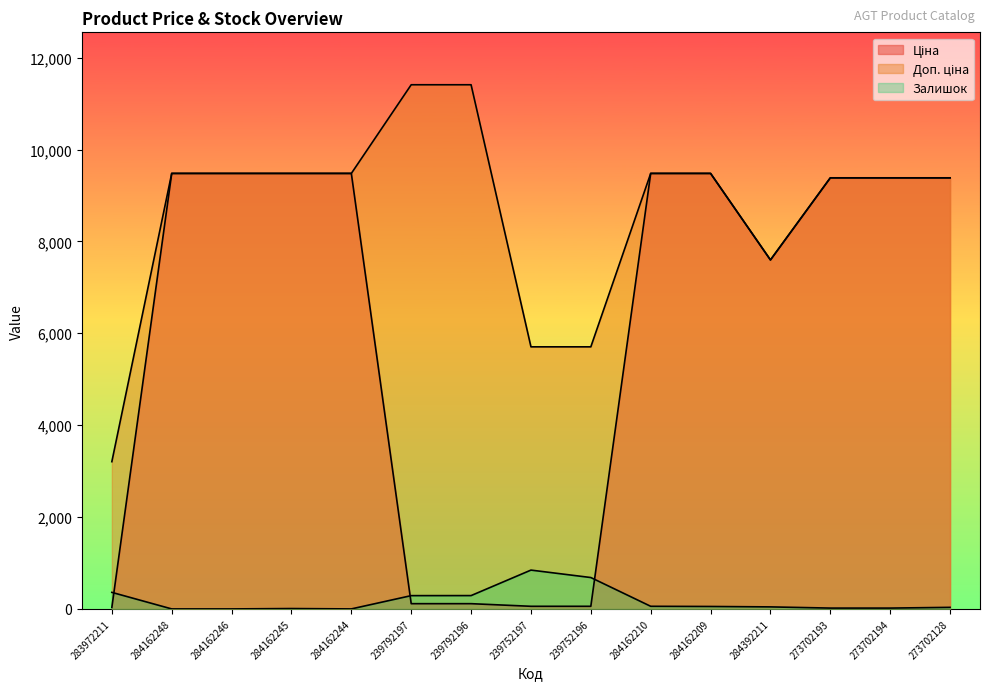

List the series in order of their peak value, highest first.

Доп. ціна, Ціна, Залишок